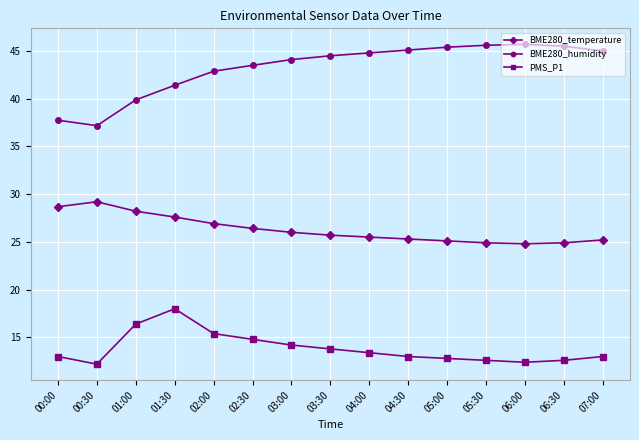

At which label does BME280_humidity reach its minimum?

00:30